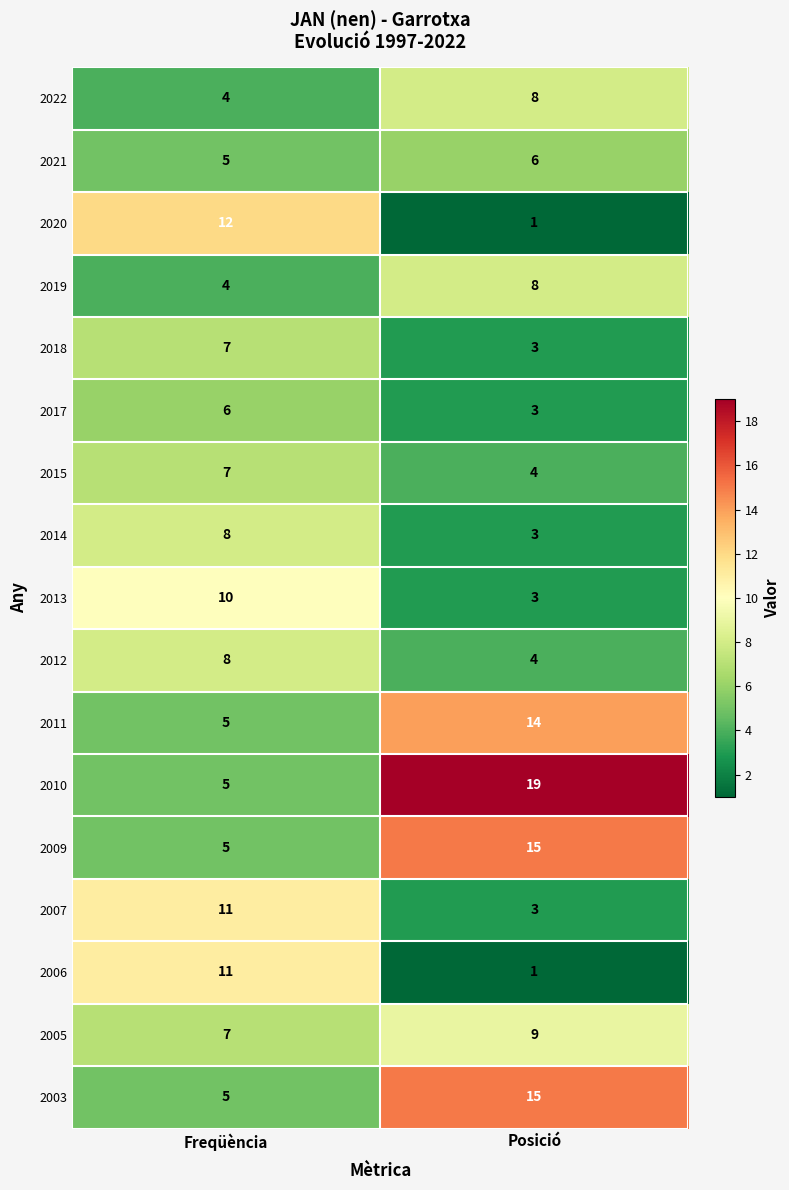

Which category has the highest value across all series?

Posició